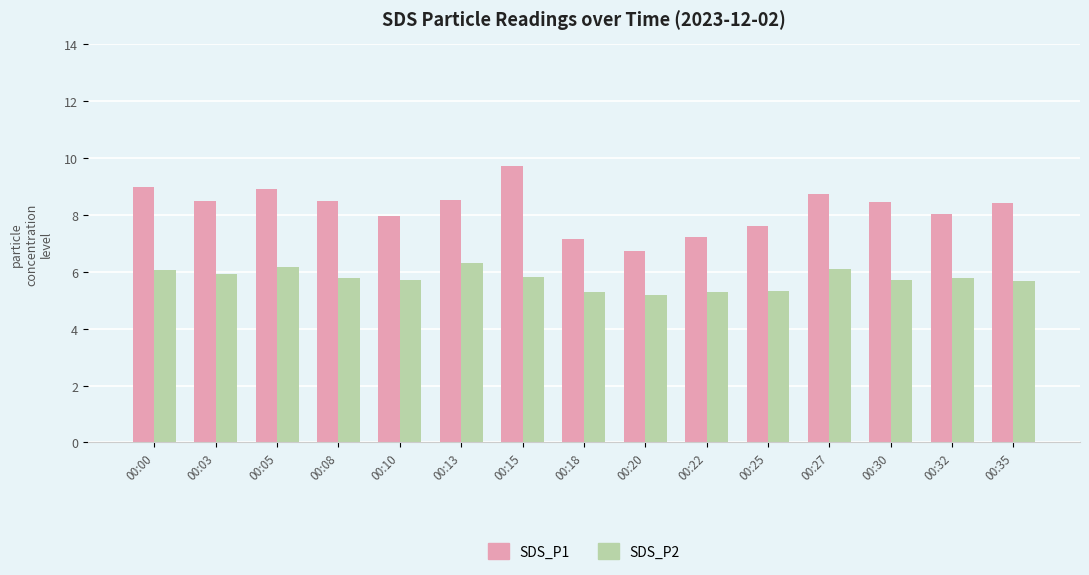

Is it true that SDS_P2 equals 8.7 at 00:05?

False